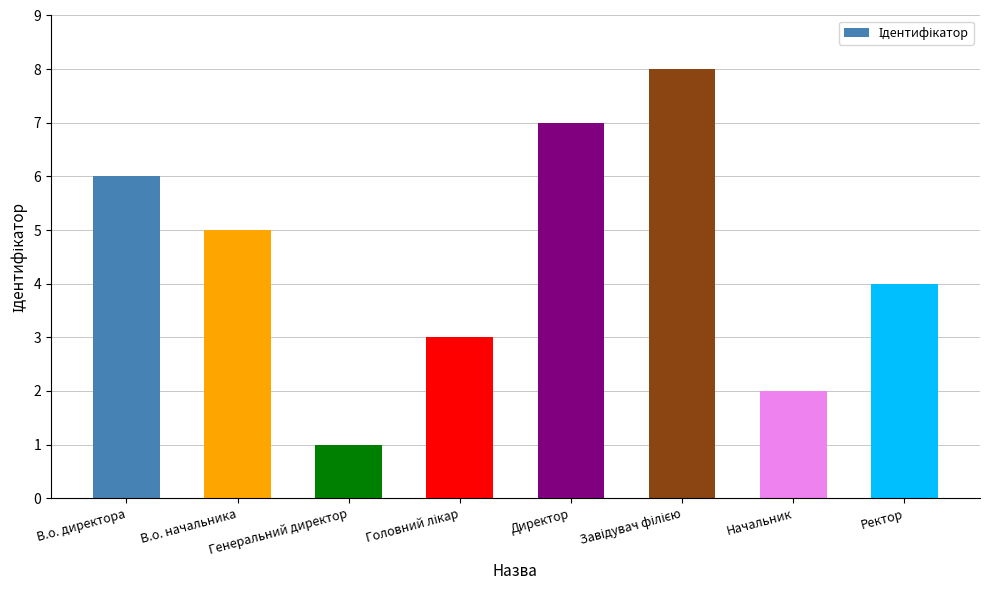

What is the difference between the maximum and minimum values?

7